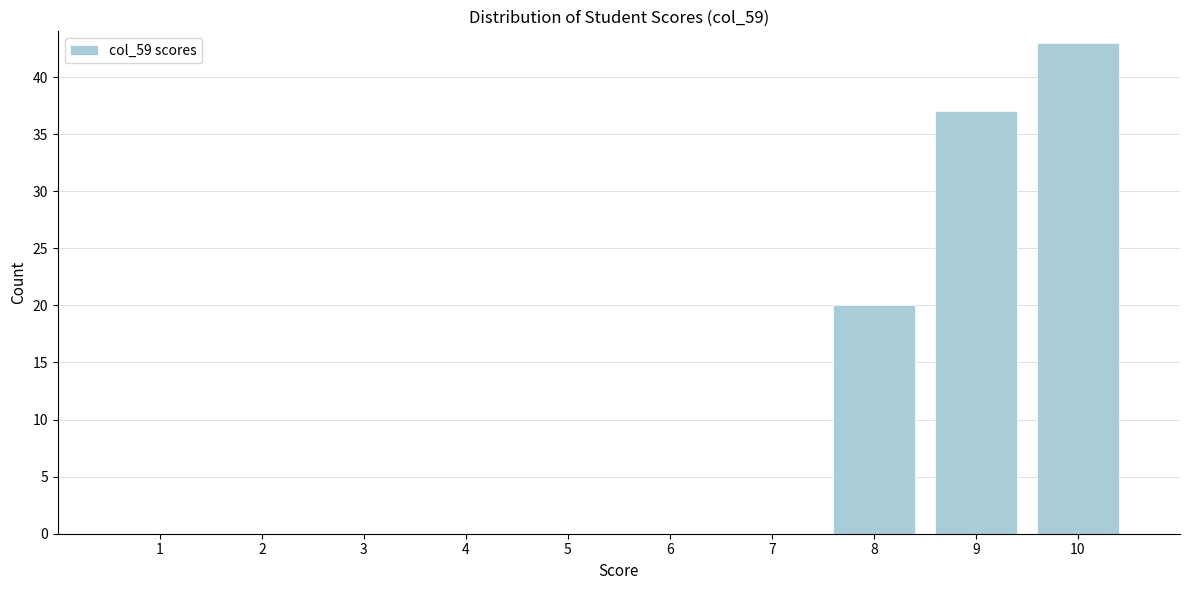

Reading left to right, what are all the values shown in this chart?

1=0	2=0	3=0	4=0	5=0	6=0	7=0	8=20	9=37	10=43